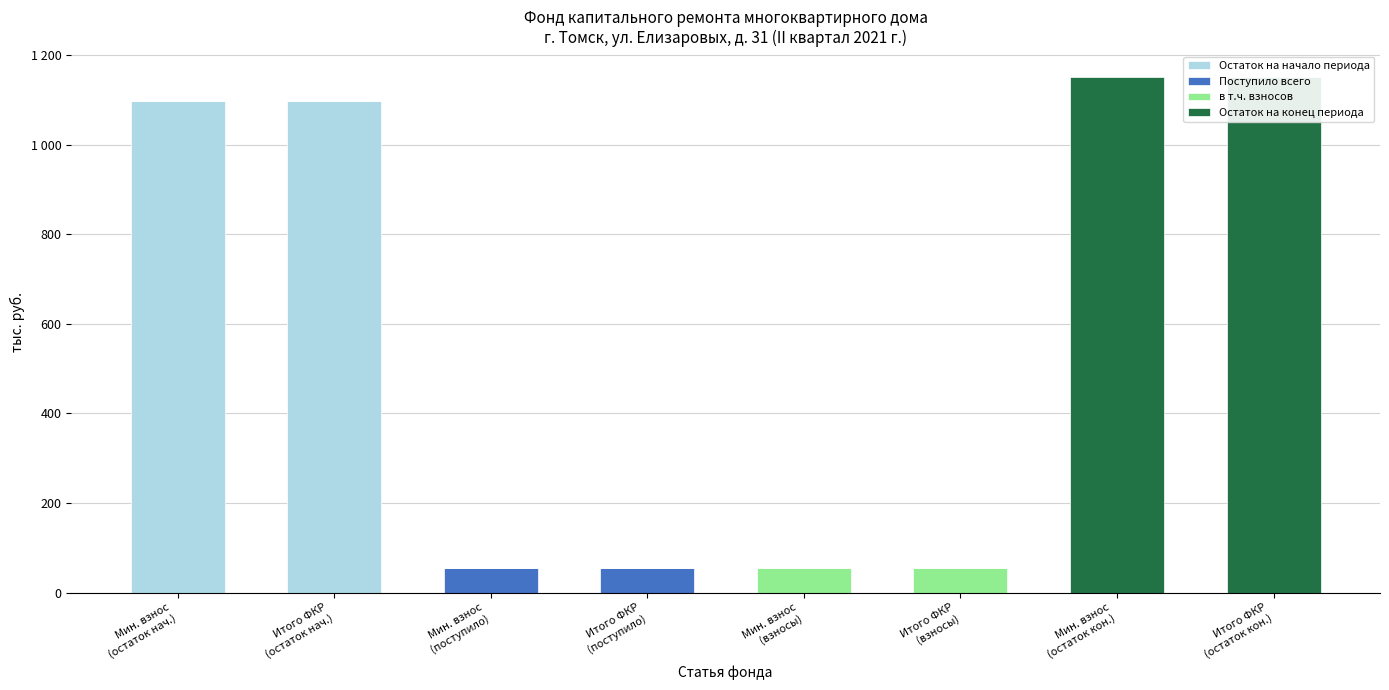

What is the average value of the в т.ч. взносов series?

13.7